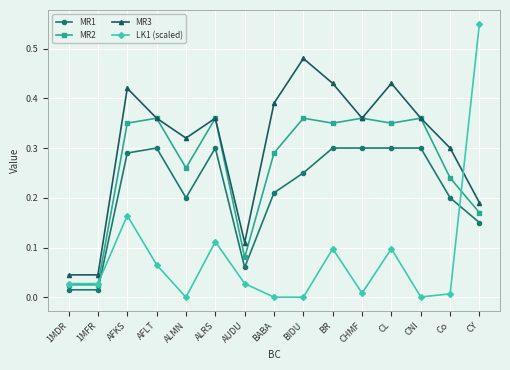

How many intersections are there between MR3 and LK1 (scaled)?

1